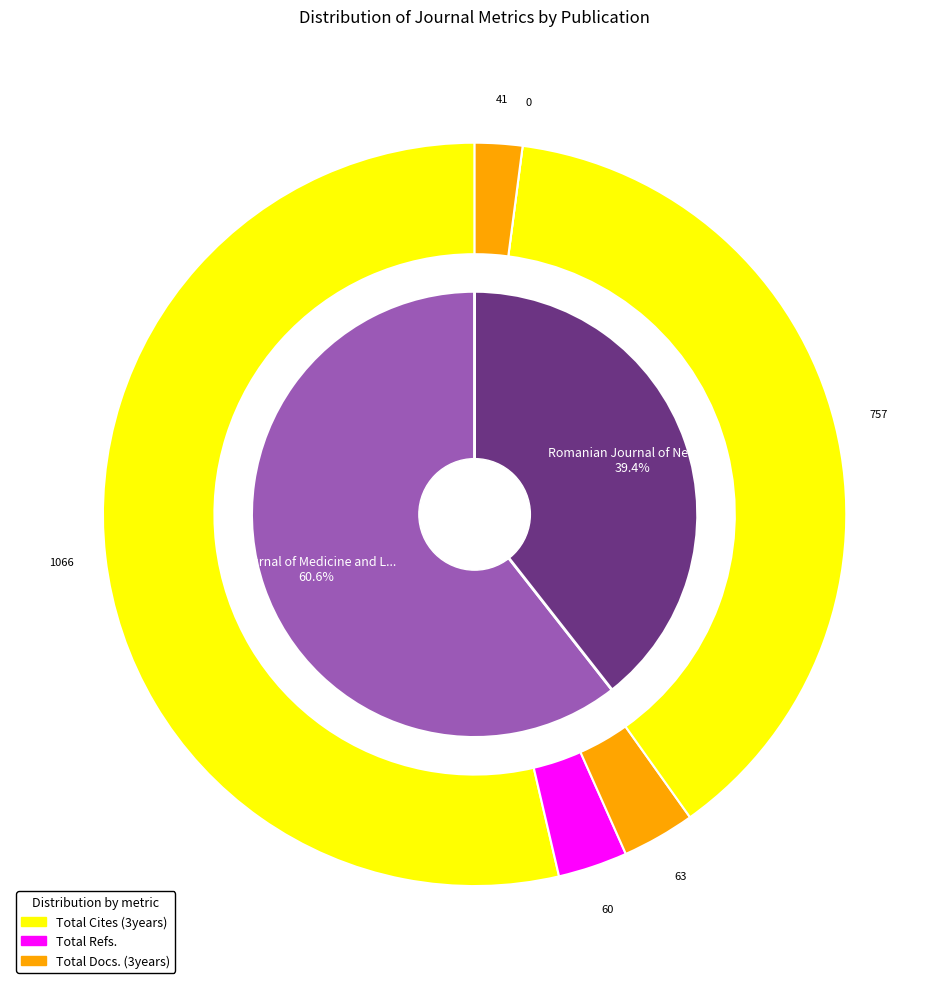

What is the smallest slice in the pie chart?

Romanian Journal of Neurology